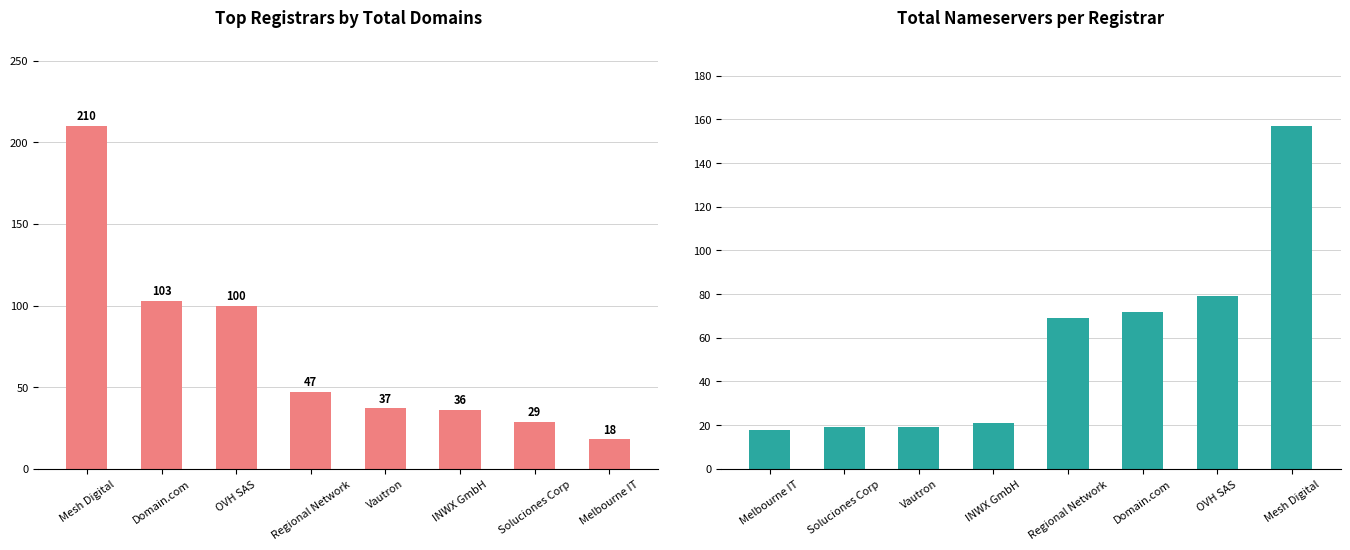

The value of total-domains at Domain.com is 68. True or false?

False